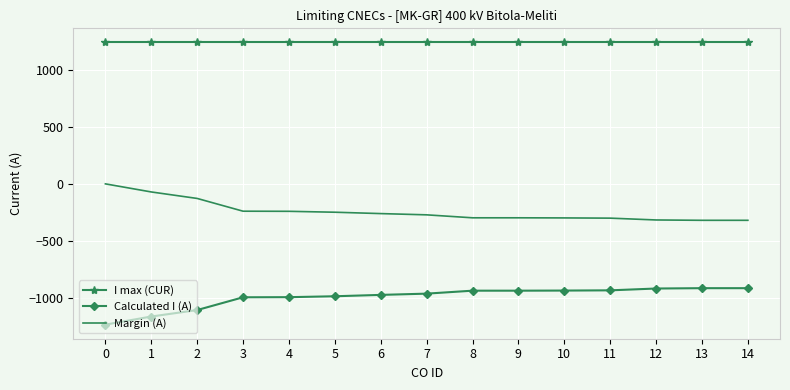

List the series in order of their overall mean, highest first.

I max (CUR), Margin (A), Calculated I (A)